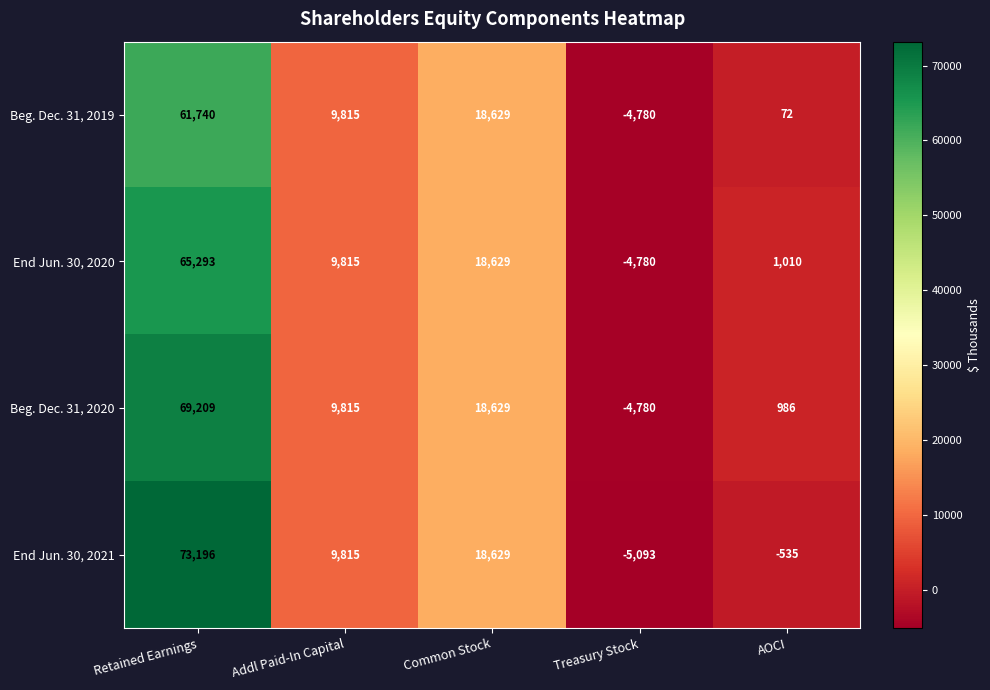

Reading left to right, what are all the values shown in this chart?

Beg. Dec. 31, 2019: 61740	9815	18629	-4780	72
End Jun. 30, 2020: 65293	9815	18629	-4780	1010
Beg. Dec. 31, 2020: 69209	9815	18629	-4780	986
End Jun. 30, 2021: 73196	9815	18629	-5093	-535